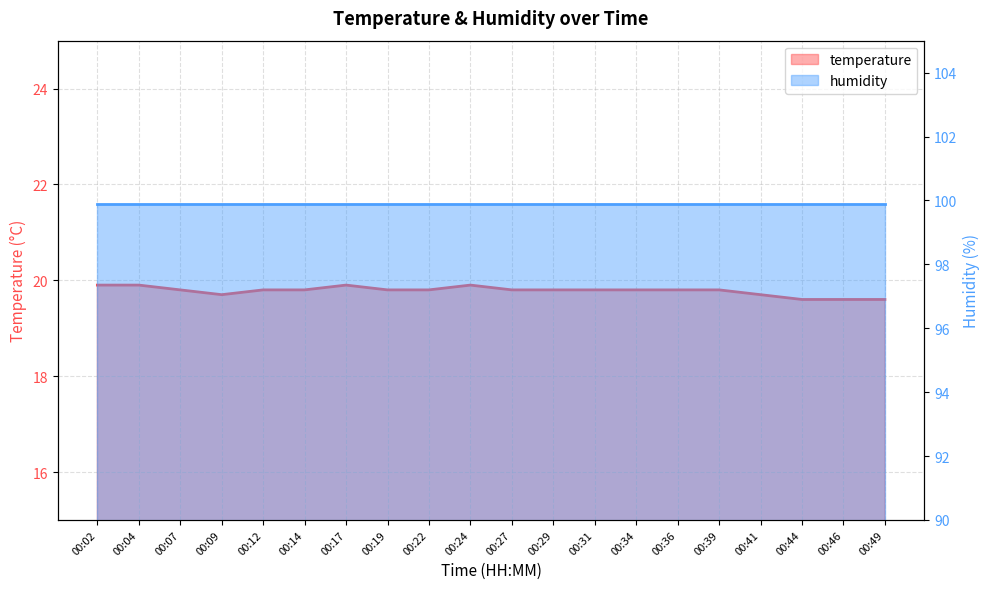

List the labels in order of value, smallest first.

00:44, 00:46, 00:49, 00:09, 00:41, 00:07, 00:12, 00:14, 00:19, 00:22, 00:27, 00:29, 00:31, 00:34, 00:36, 00:39, 00:02, 00:04, 00:17, 00:24